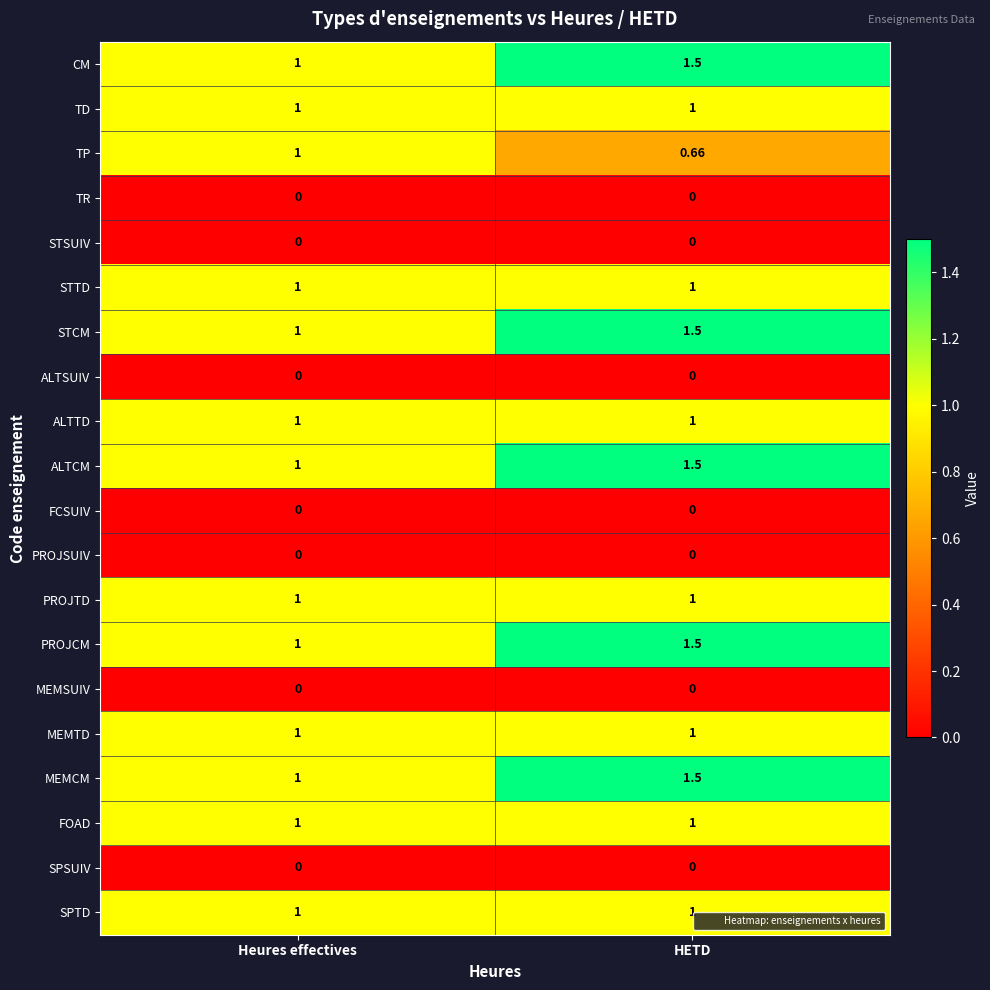

What is the difference between the highest and lowest values at Heures effectives?

1.0